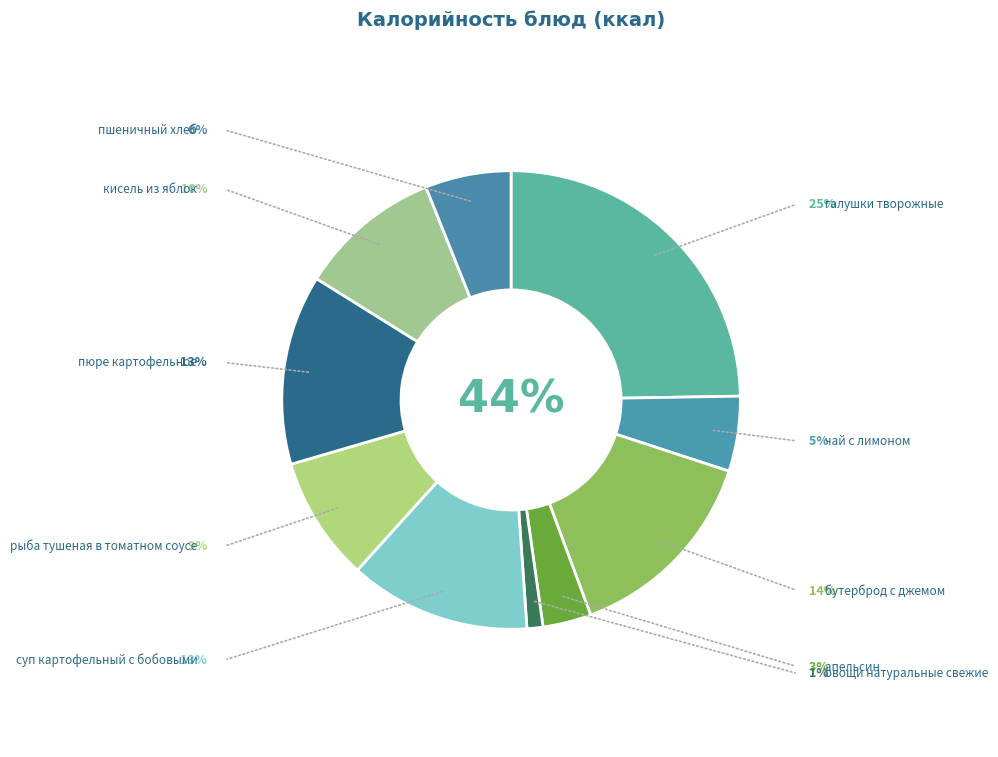

To the nearest percent, what is the average slice percentage?

10%